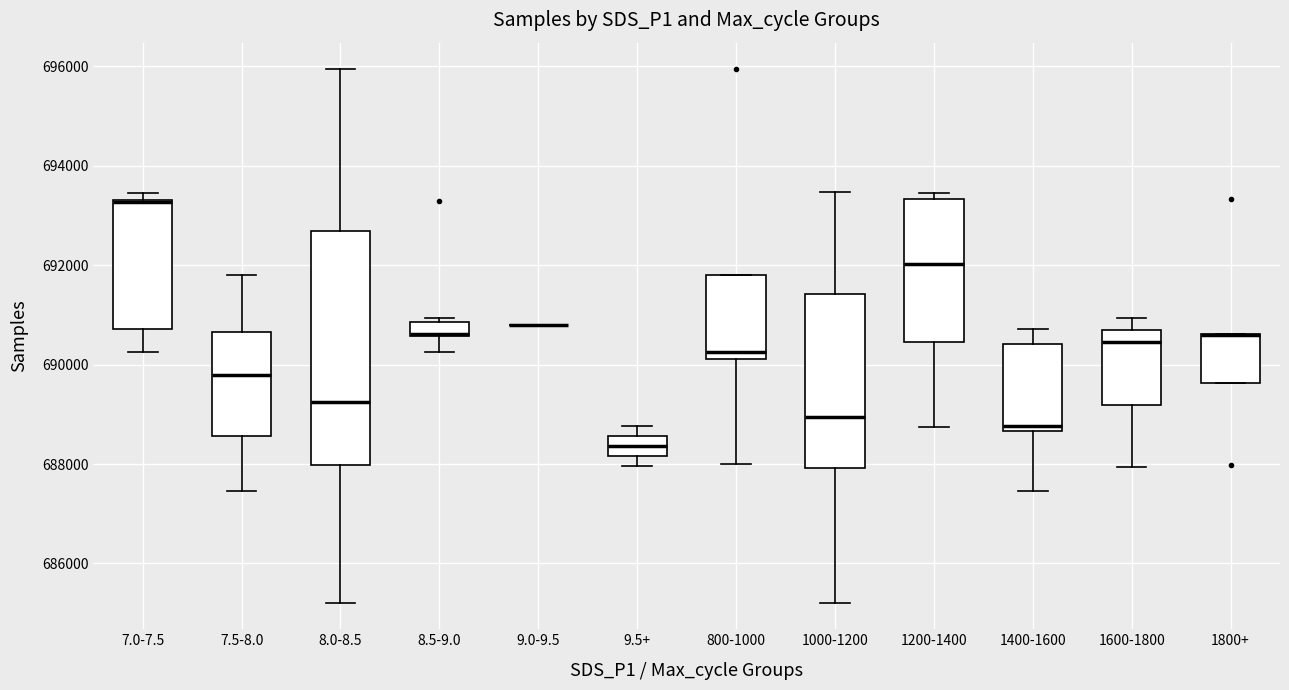

Where is the upper edge of the box for 1800+ on the y-axis? The values are not printed on the chart, so give them approximately, as read against the axis.

690600